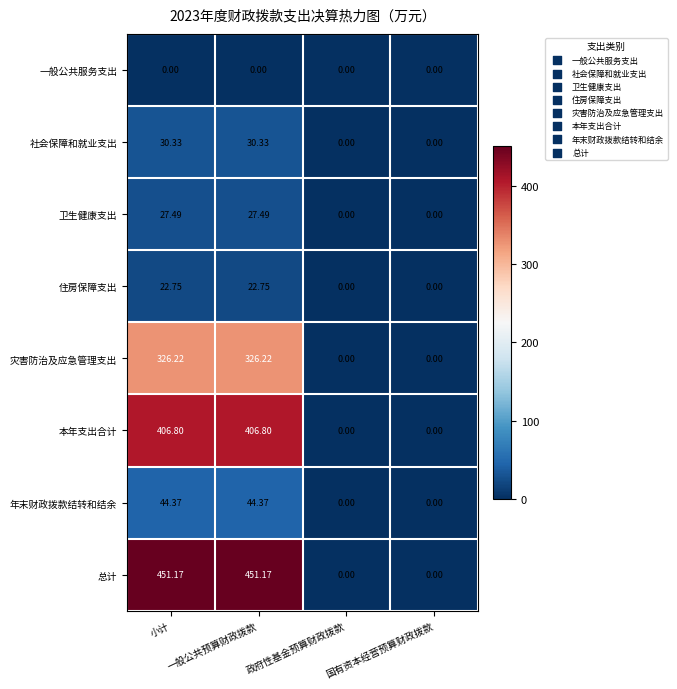

Is the value of 住房保障支出 at 一般公共预算财政拨款 greater than the value of 本年支出合计 at 政府性基金预算财政拨款?

Yes